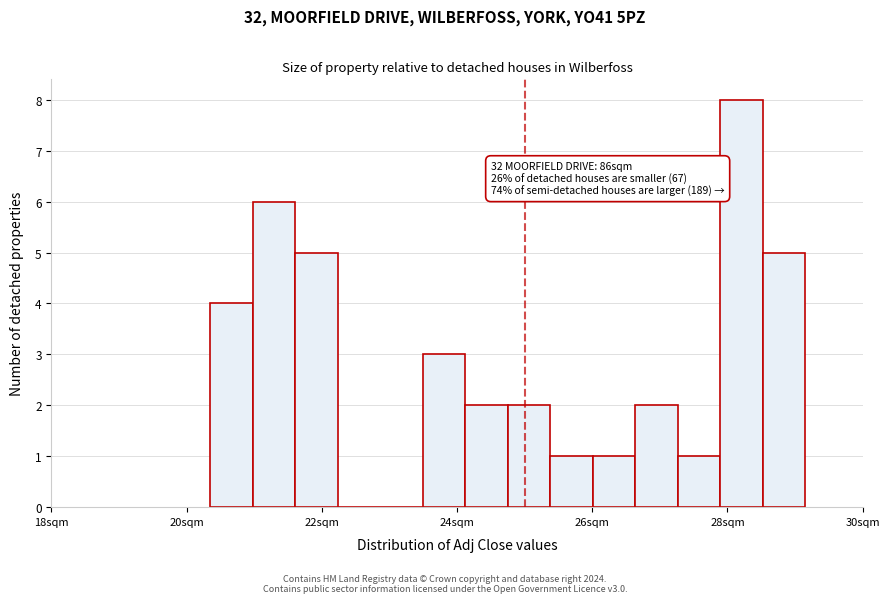

Read against the x-axis, roughly where is the centre of the tallest bar?

28.2